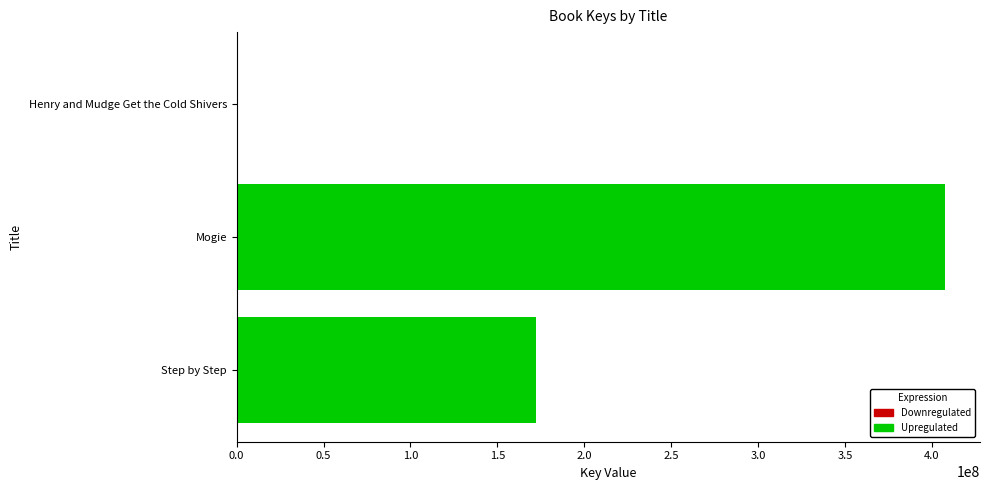

What is the sum of all values?

579912841